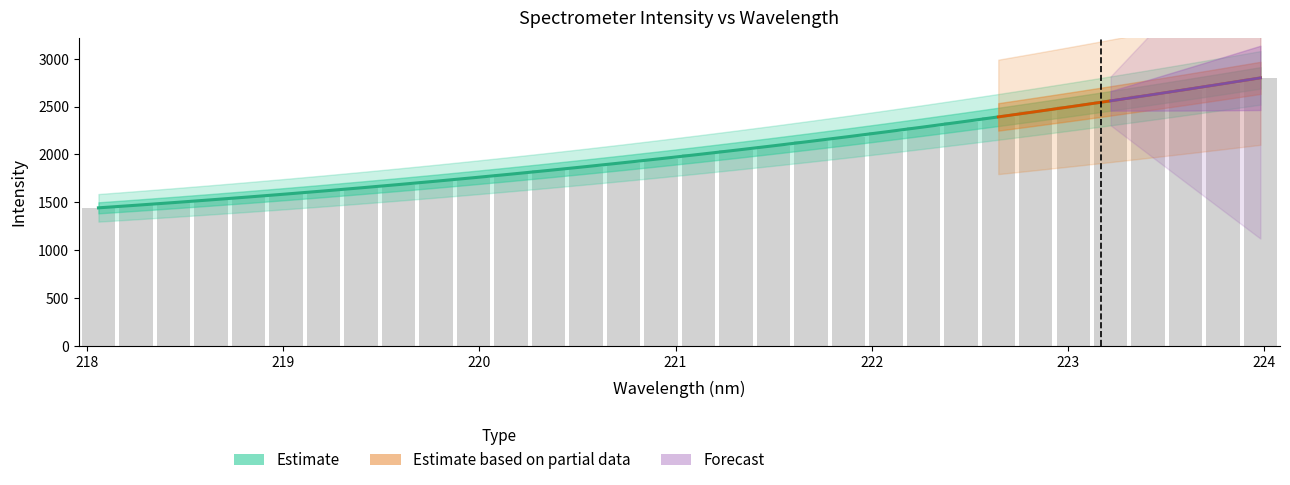

List the labels in order of value, smallest first.

218.0596, 218.2508, 218.442, 218.6332, 218.8244, 219.0156, 219.2067, 219.3979, 219.589, 219.7801, 219.9712, 220.1623, 220.3533, 220.5444, 220.7354, 220.9264, 221.1174, 221.3083, 221.4993, 221.6902, 221.8812, 222.0721, 222.263, 222.4538, 222.6447, 222.8355, 223.0264, 223.2172, 223.408, 223.5987, 223.7895, 223.9802